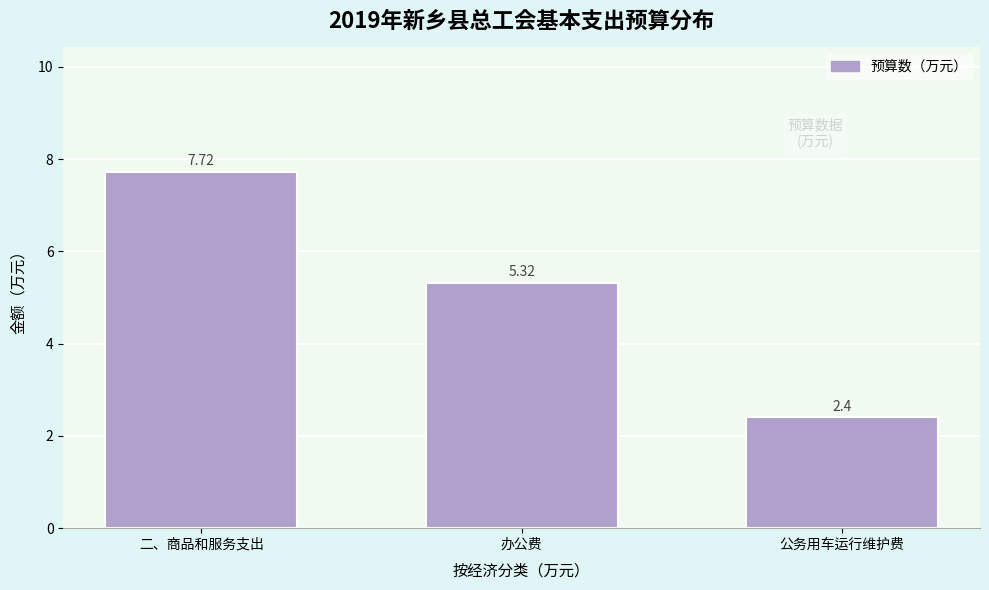

What is the change in value from 二、商品和服务支出 to 办公费?

-2.4